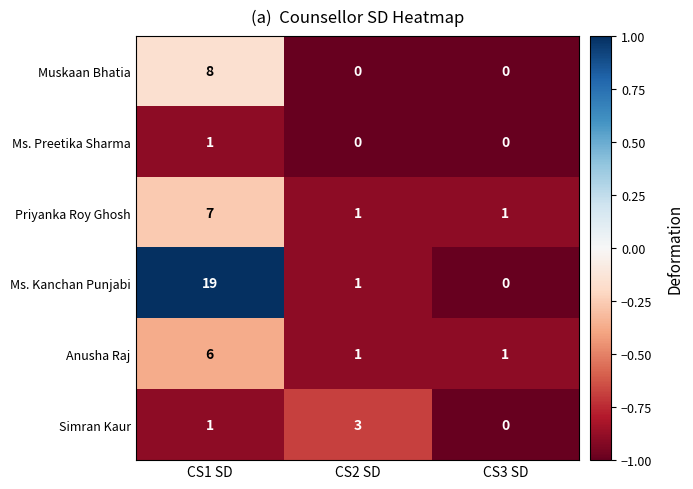

What is the difference between the maximum and second lowest values in the Ms. Kanchan Punjabi series?

18